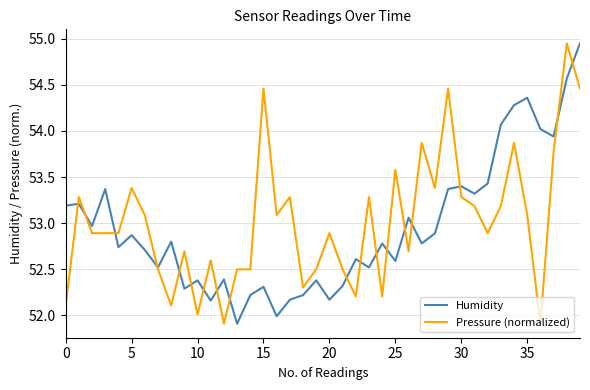

How many lines are shown in the chart?

2